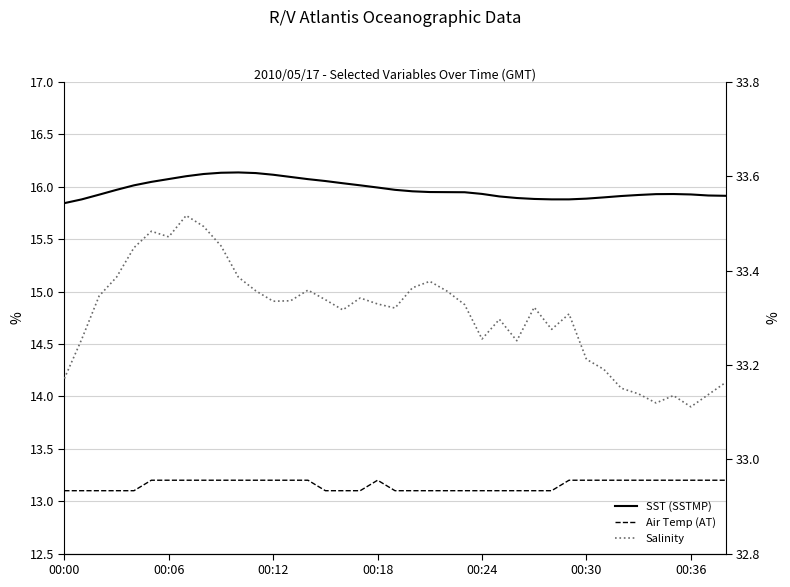

The value of SST (SSTMP) at 00:06 is 7.0. True or false?

False